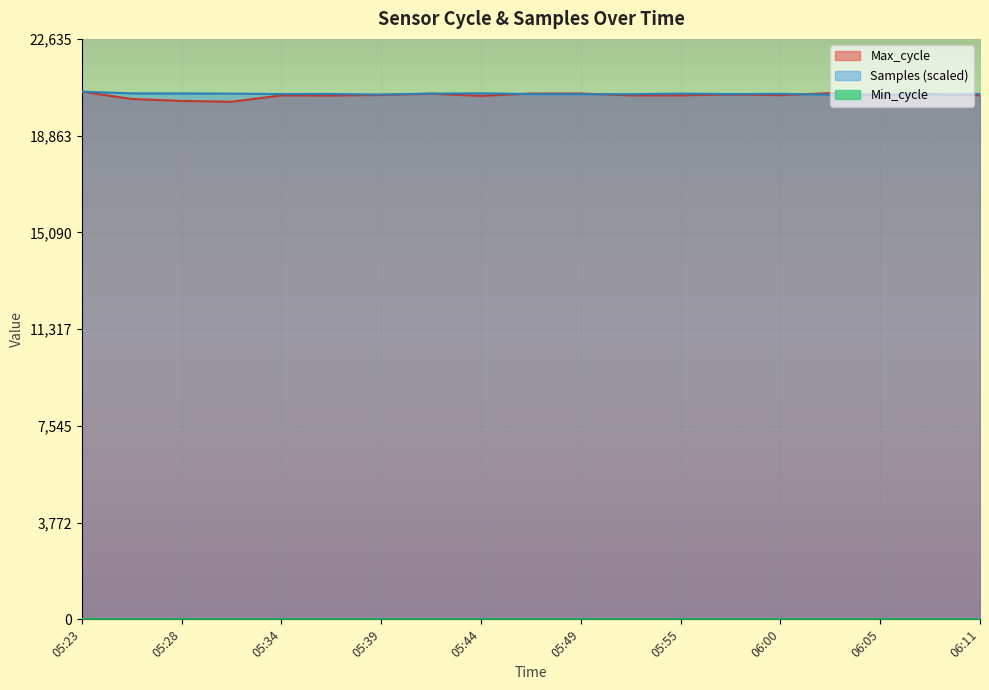

What is the total value across all series at 06:05?

40935.7